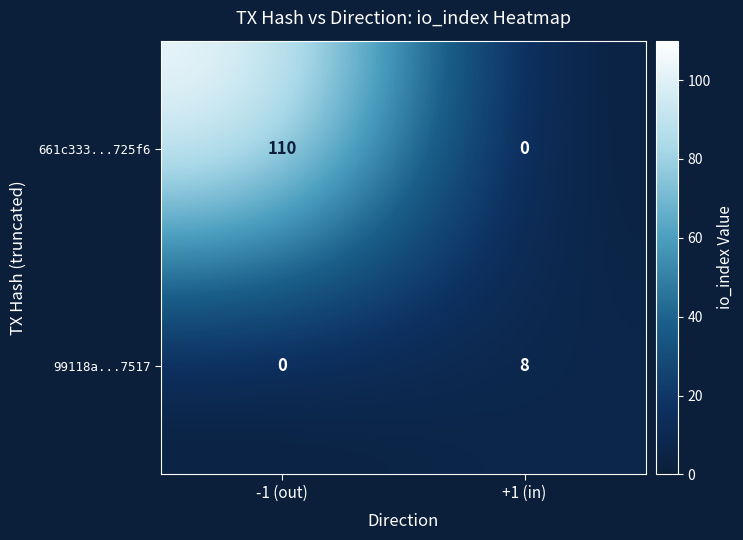

Between -1 (out) and +1 (in), which series saw the biggest shift?

661c333...725f6